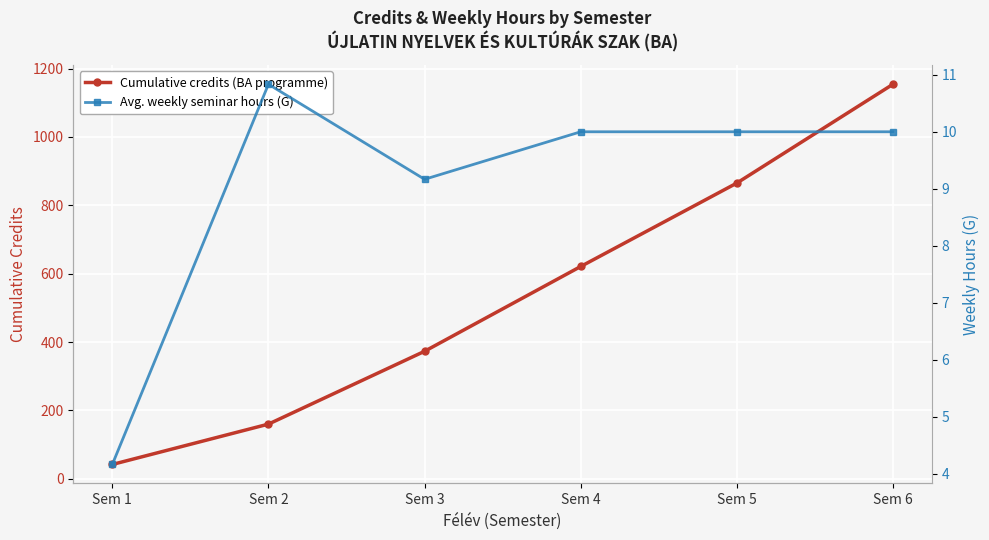

Read the Avg. weekly seminar hours (G) value at Sem 3.

9.2